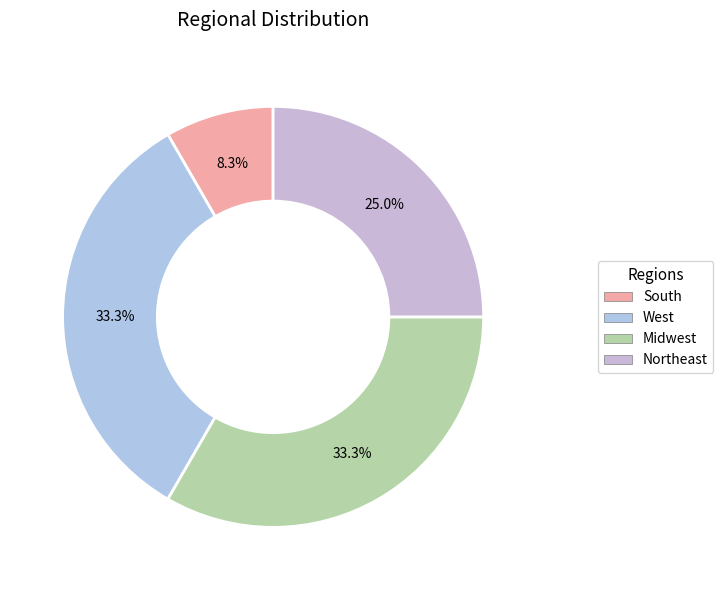

How many segments does this pie chart have?

4